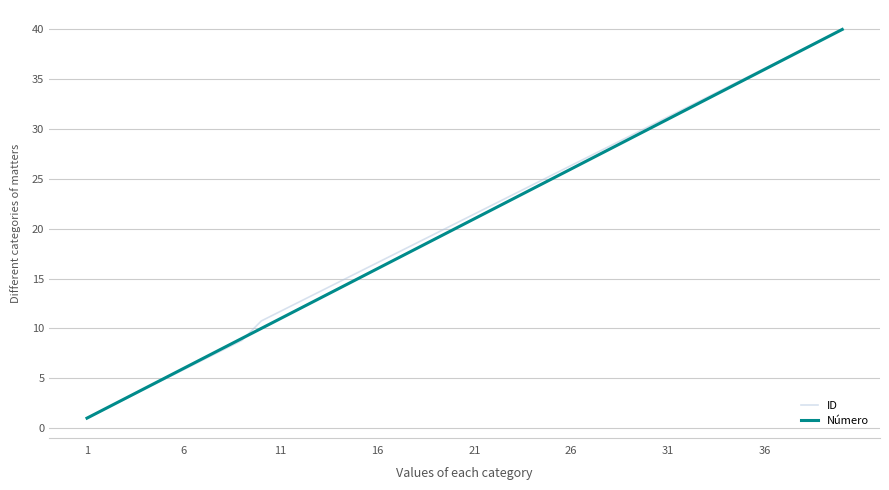

What is the minimum value shown in the chart?

1.0